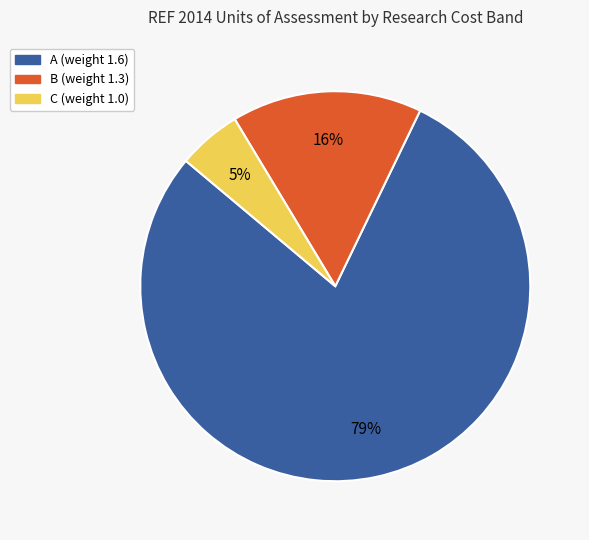

Combined, do A (weight 1.6) and C (weight 1.0) account for over 50%?

Yes